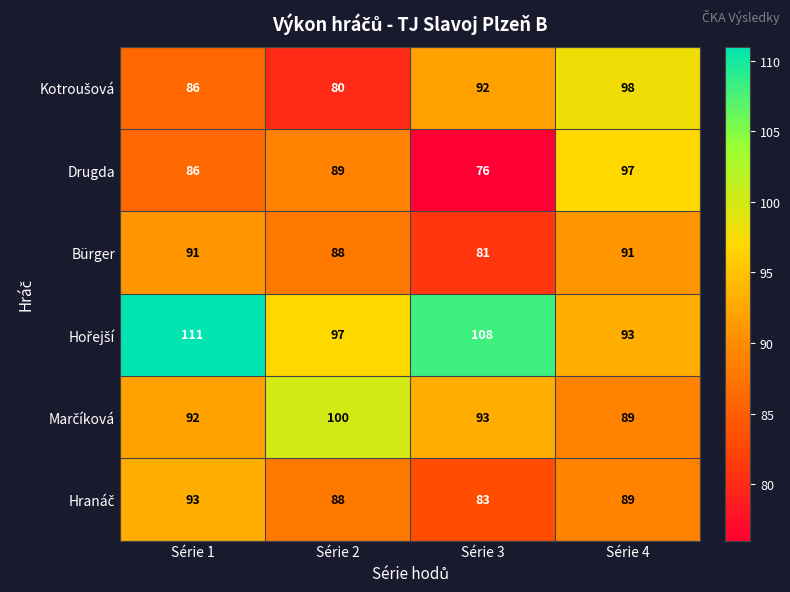

At which category is the sum across all series the highest?

Série 1